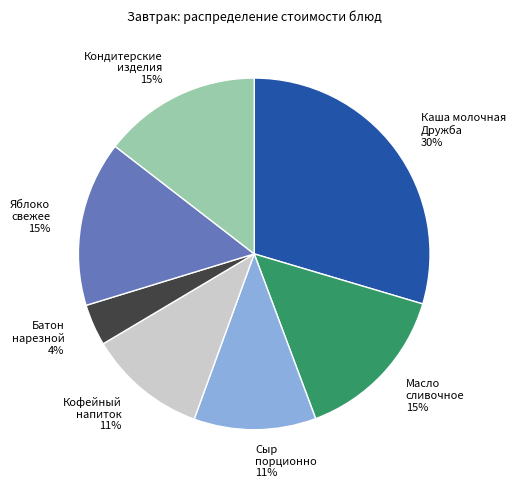

Count the number of slices in the pie.

7